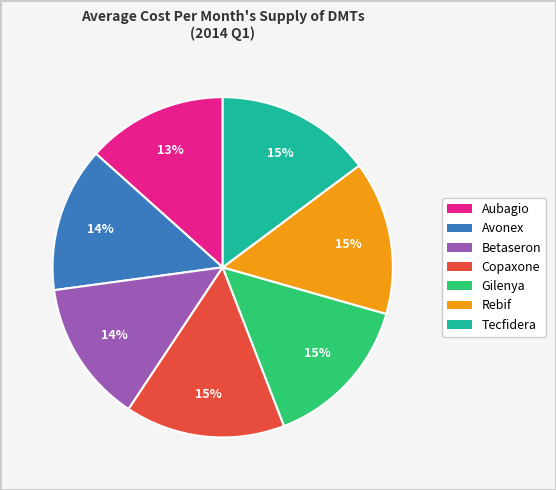

True or false: Copaxone accounts for 15% of the total.

True